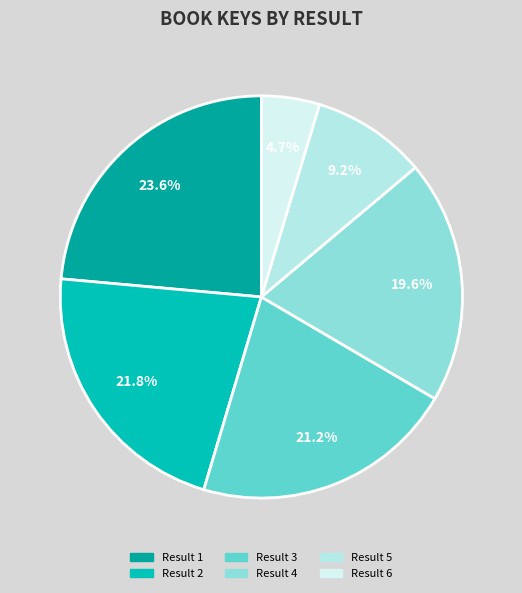

To the nearest percent, what is the average slice percentage?

17%